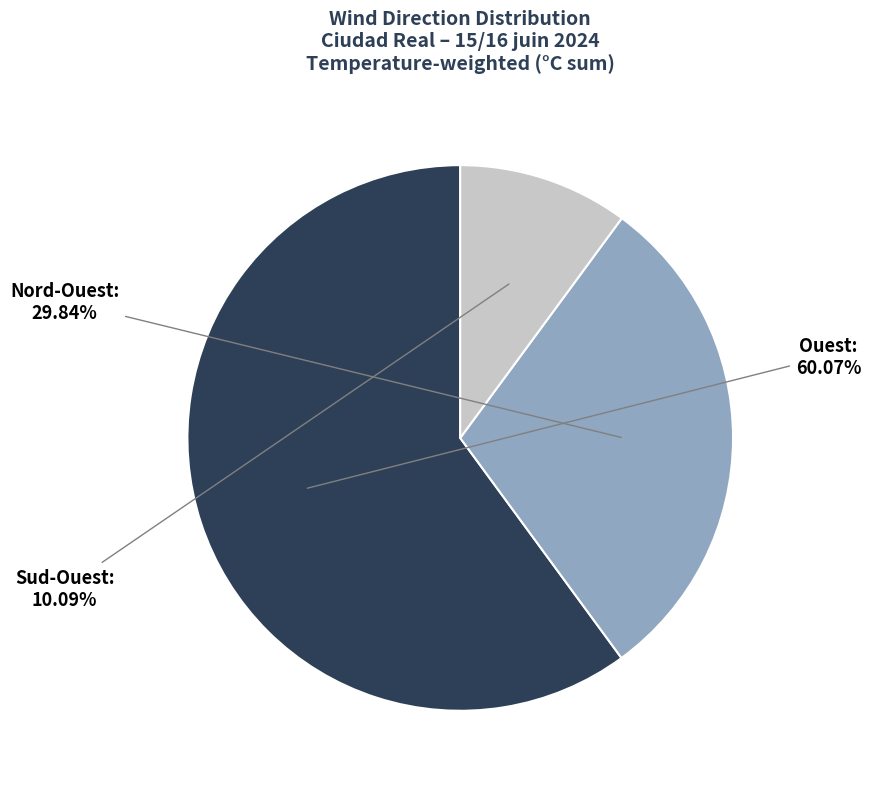

To the nearest percent, what percentage of the pie is Ouest?

60%